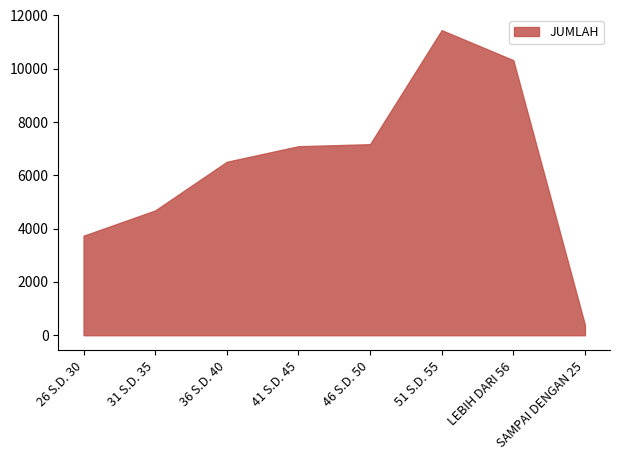

Where is the data nearest to the value 5918?

36 S.D. 40